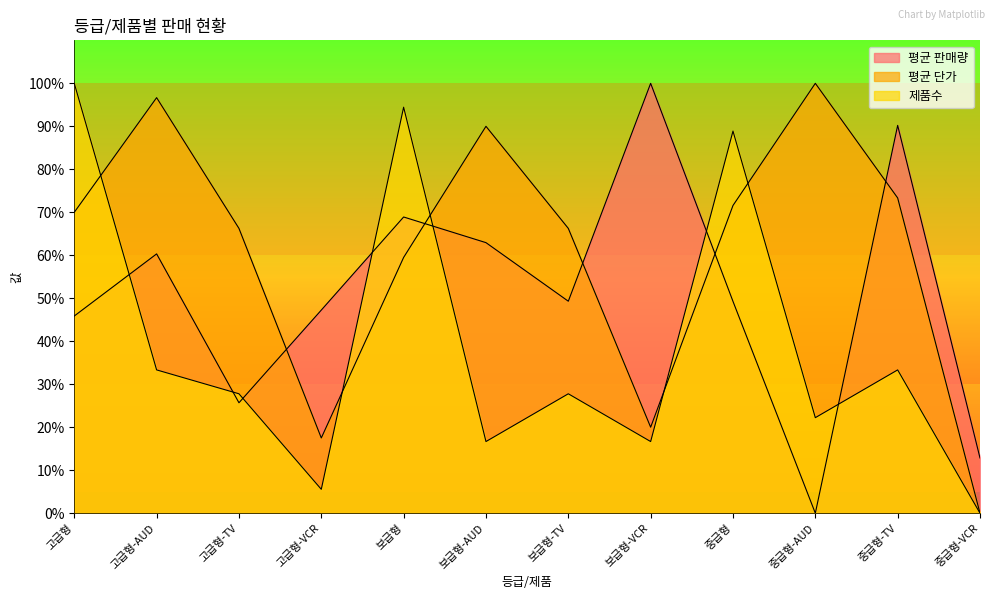

Where is the first local maximum for 제품수?

보급형